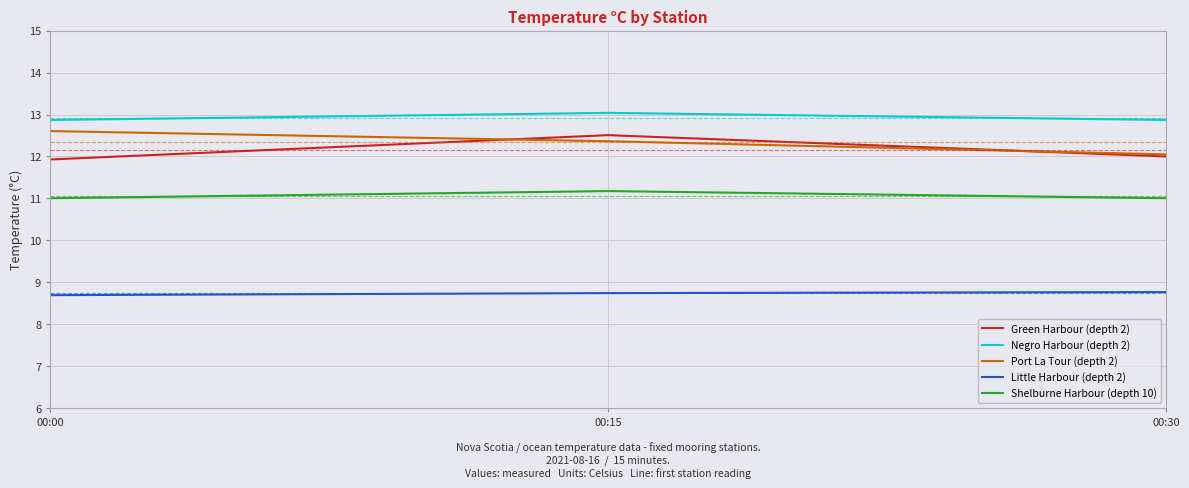

What is the difference between the highest and lowest values at 00:15?

4.3